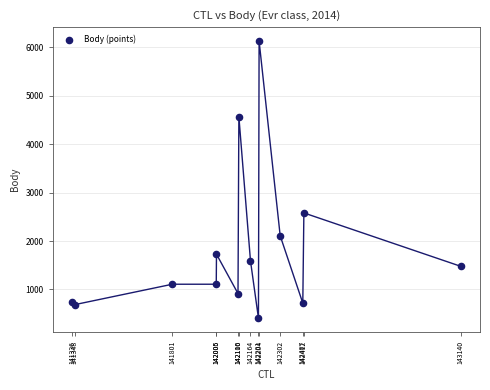

What Y value in the scatter plot is closest to 3268?

2580